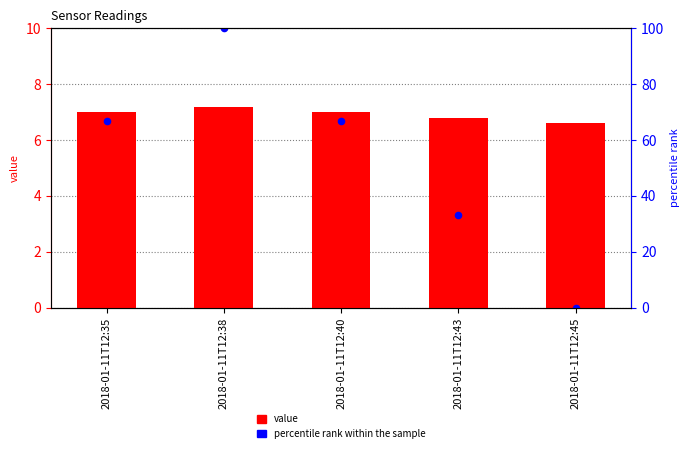

Is the value of percentile rank within the sample at 2018-01-11T12:43 greater than the value of value at 2018-01-11T12:45?

No